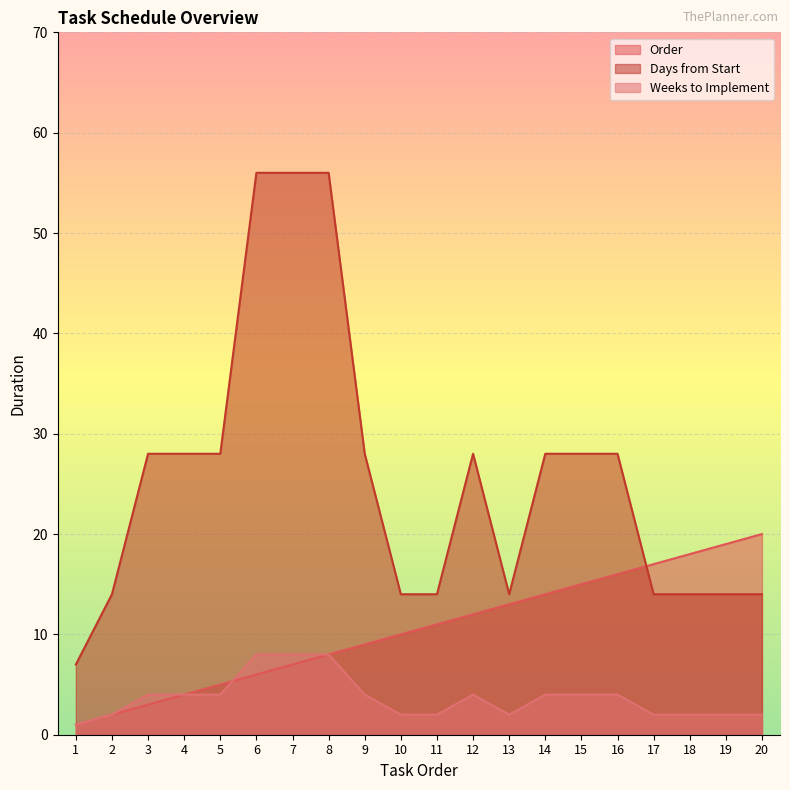

At which category is the sum across all series the highest?

8